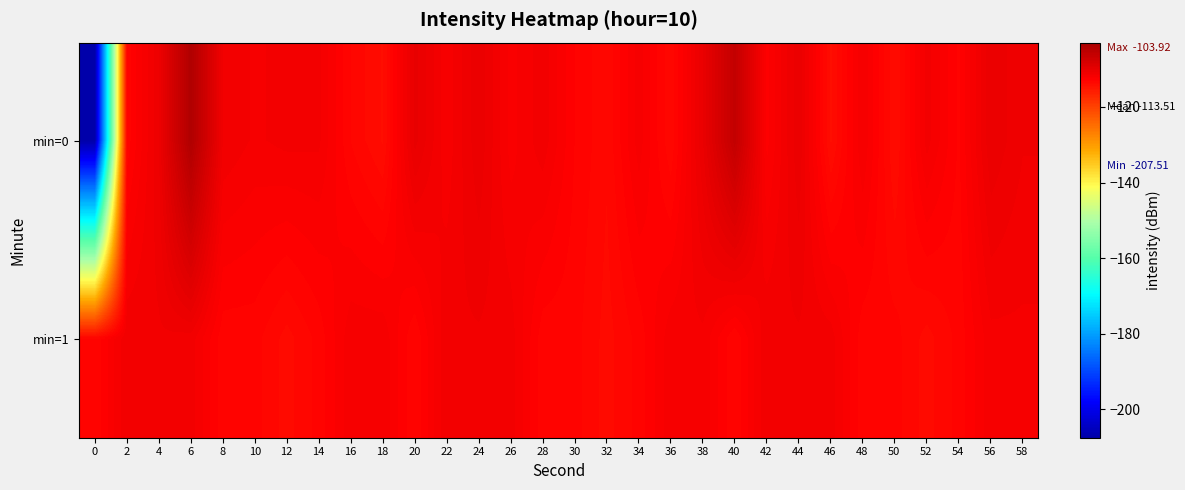

Which label corresponds to the largest value in the chart?

6